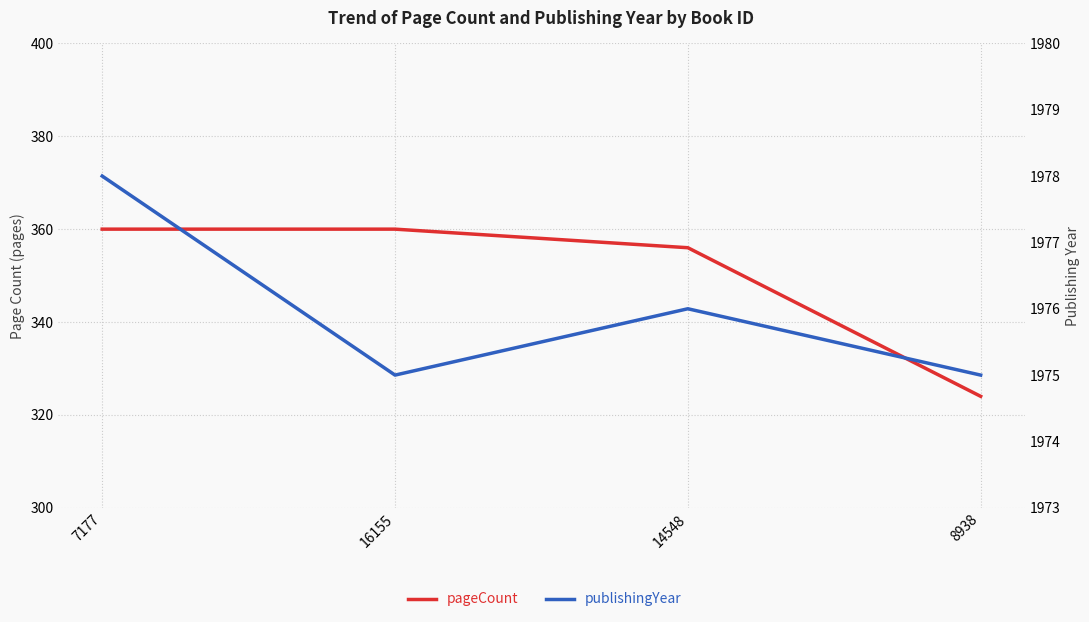

What is the lowest value of the publishingYear series?

1975